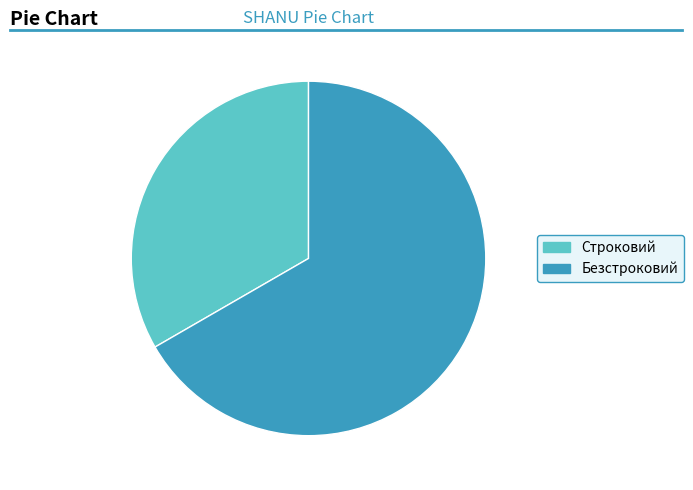

Rank the categories by value from highest to lowest.

Безстроковий, Строковий